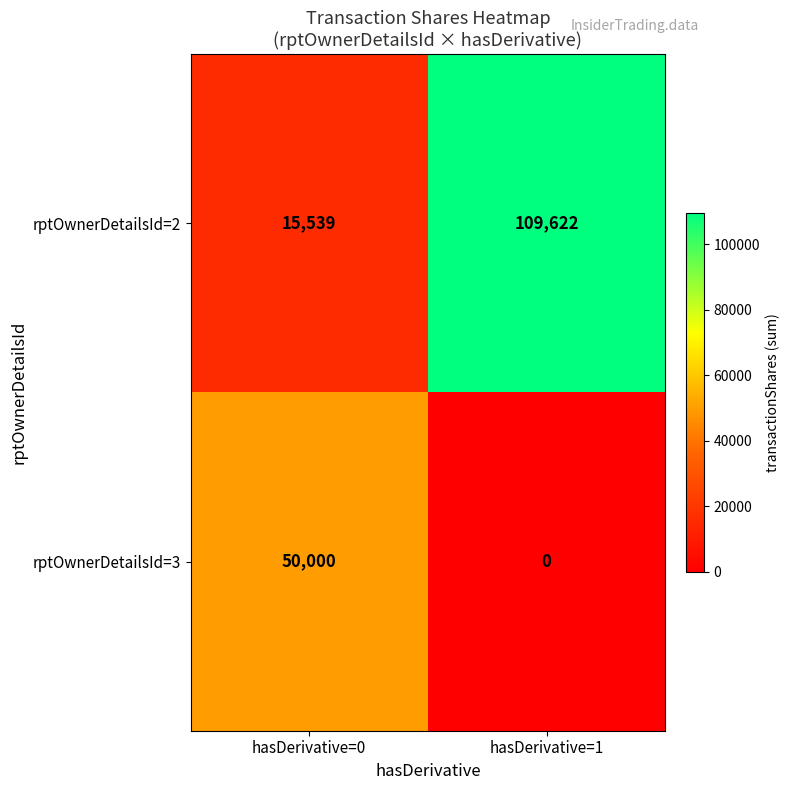

How many categories are shown in the chart?

2